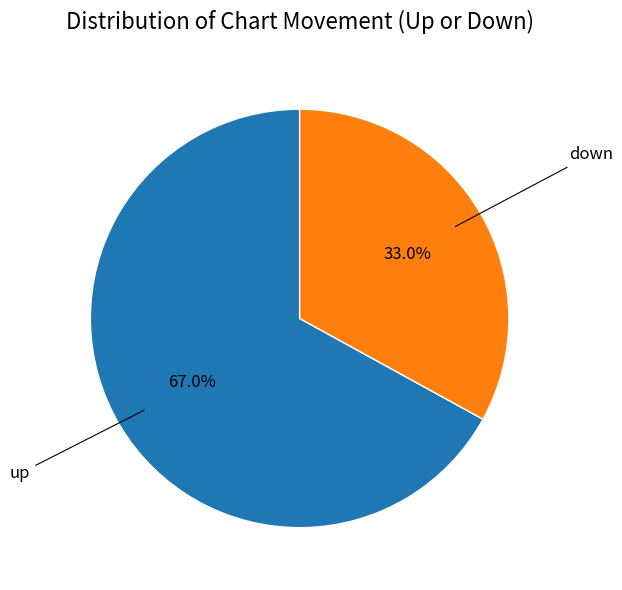

Does any single category account for the majority?

Yes